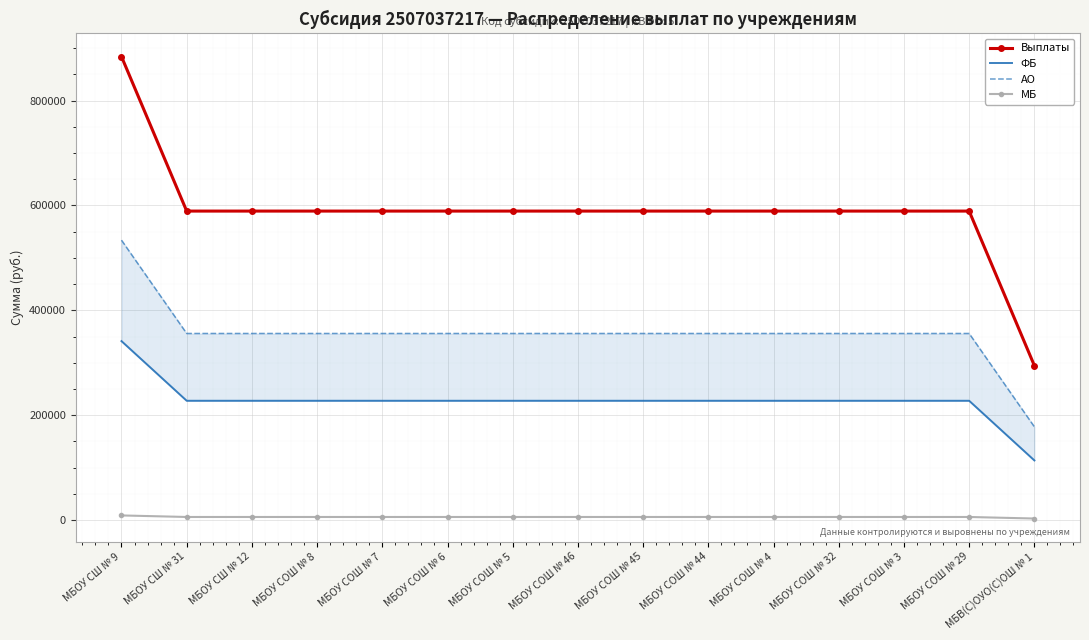

What is the sum of all АО values?

5338297.3